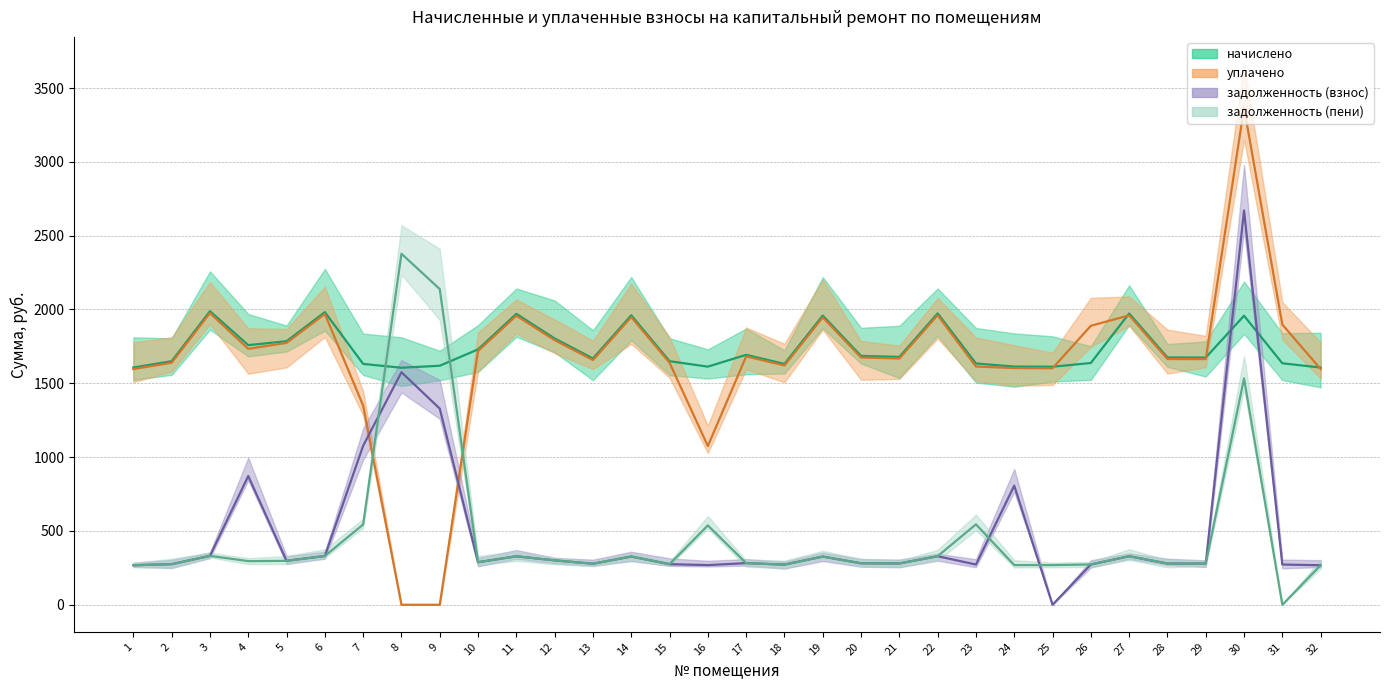

Between 12 and 19, which series saw the biggest shift?

начислено